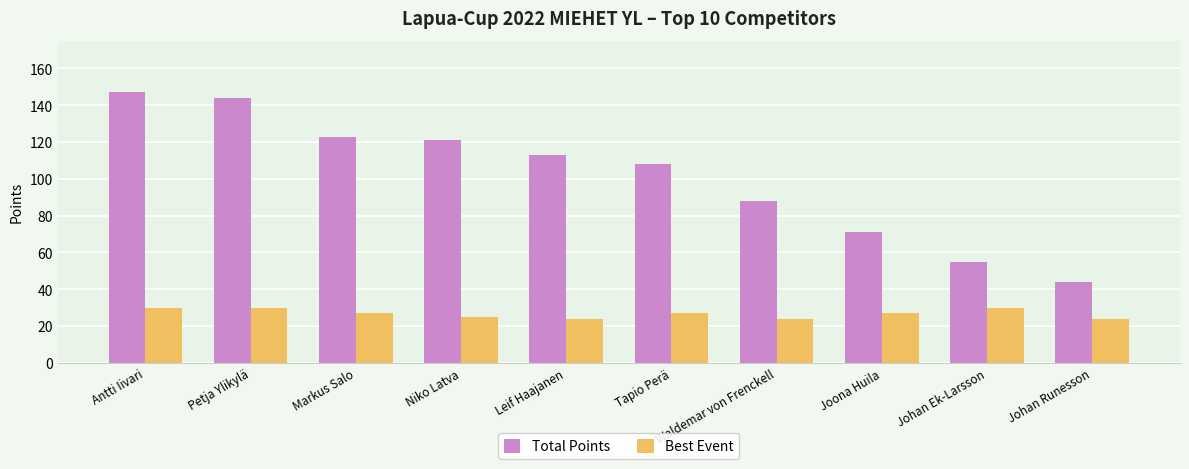

List the series in order of their peak value, highest first.

Total Points, Best Event